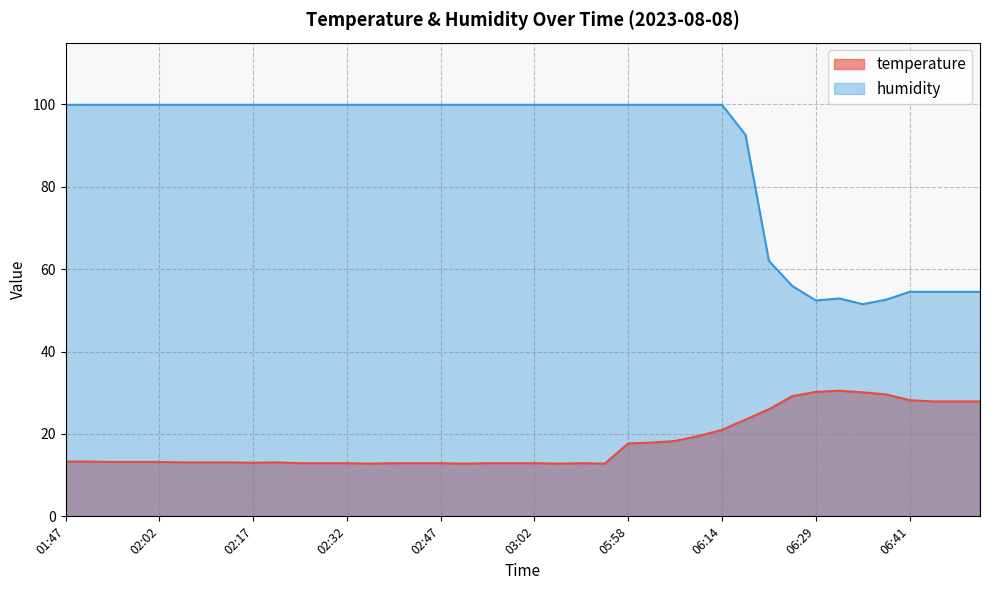

How many interior local peaks does the humidity series have?

1